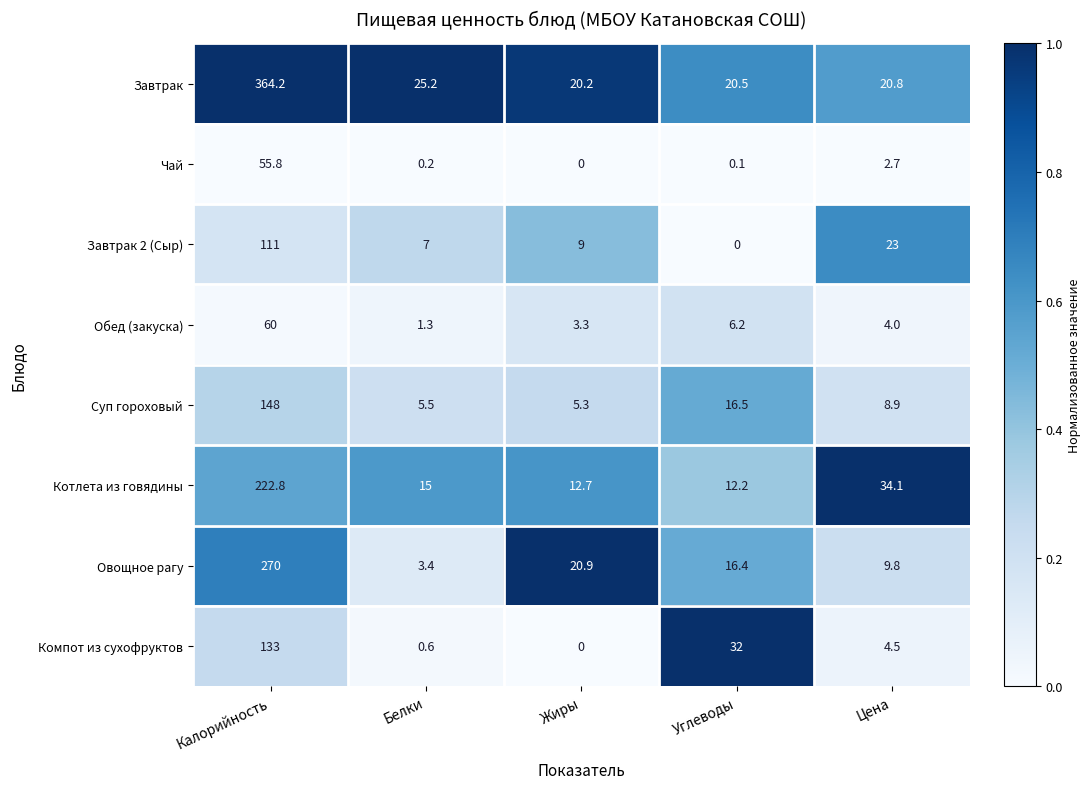

How many distinct data groups are displayed?

8